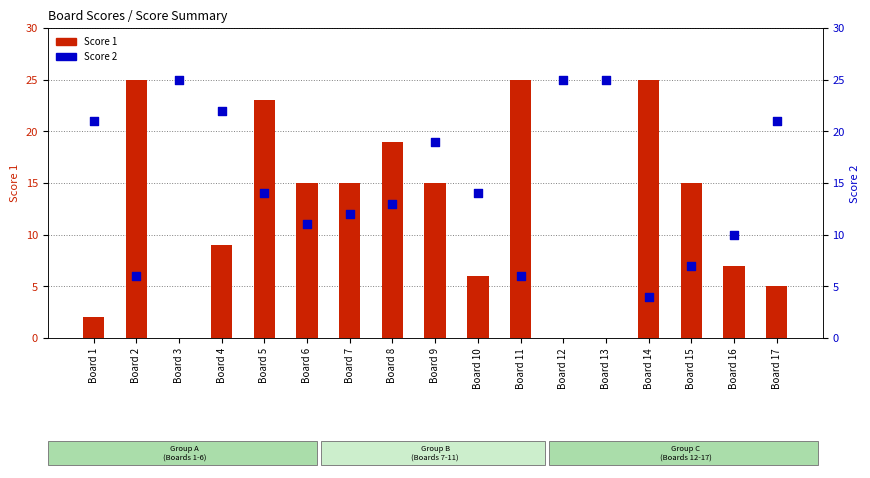

Which series contains the highest Y value?

Score 1